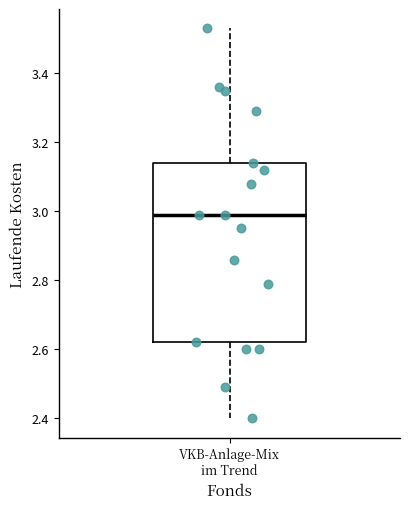

Read this box plot against the y-axis: the position of the median line, the range covered by the box, and the ends of both whiskers. The values are not printed on the chart, so give them approximately, as read against the axis.

median 3.00, box 2.62 to 3.14, whiskers 2.40 to 3.54